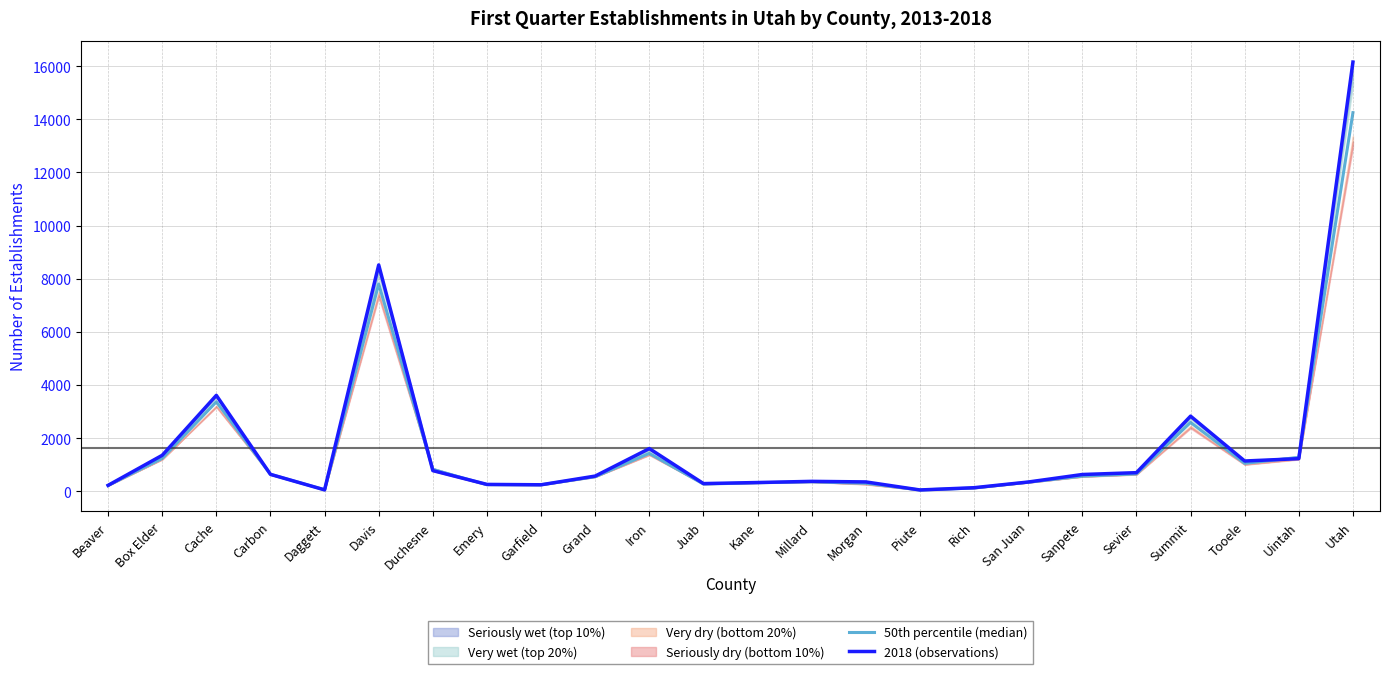

At which label does 2018 (observations) first exceed 630?

Box Elder